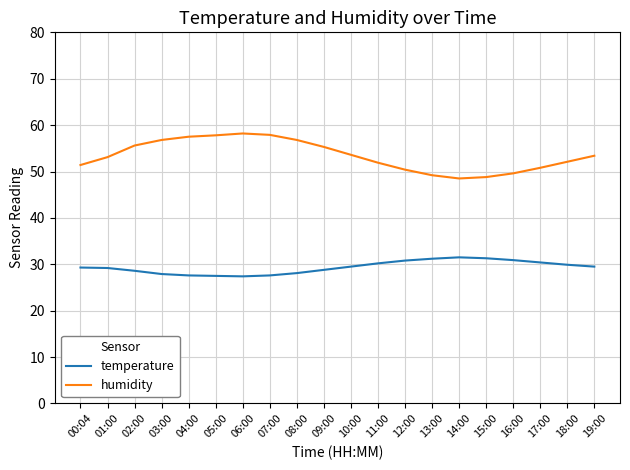

What is the maximum value shown in the chart?

58.2